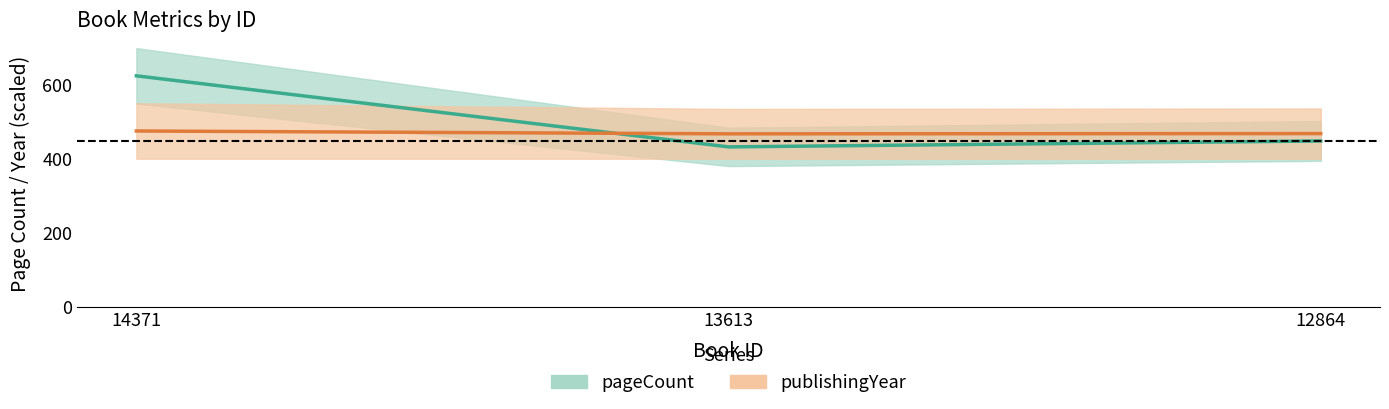

Which category has the lowest value in the publishingYear series?

13613